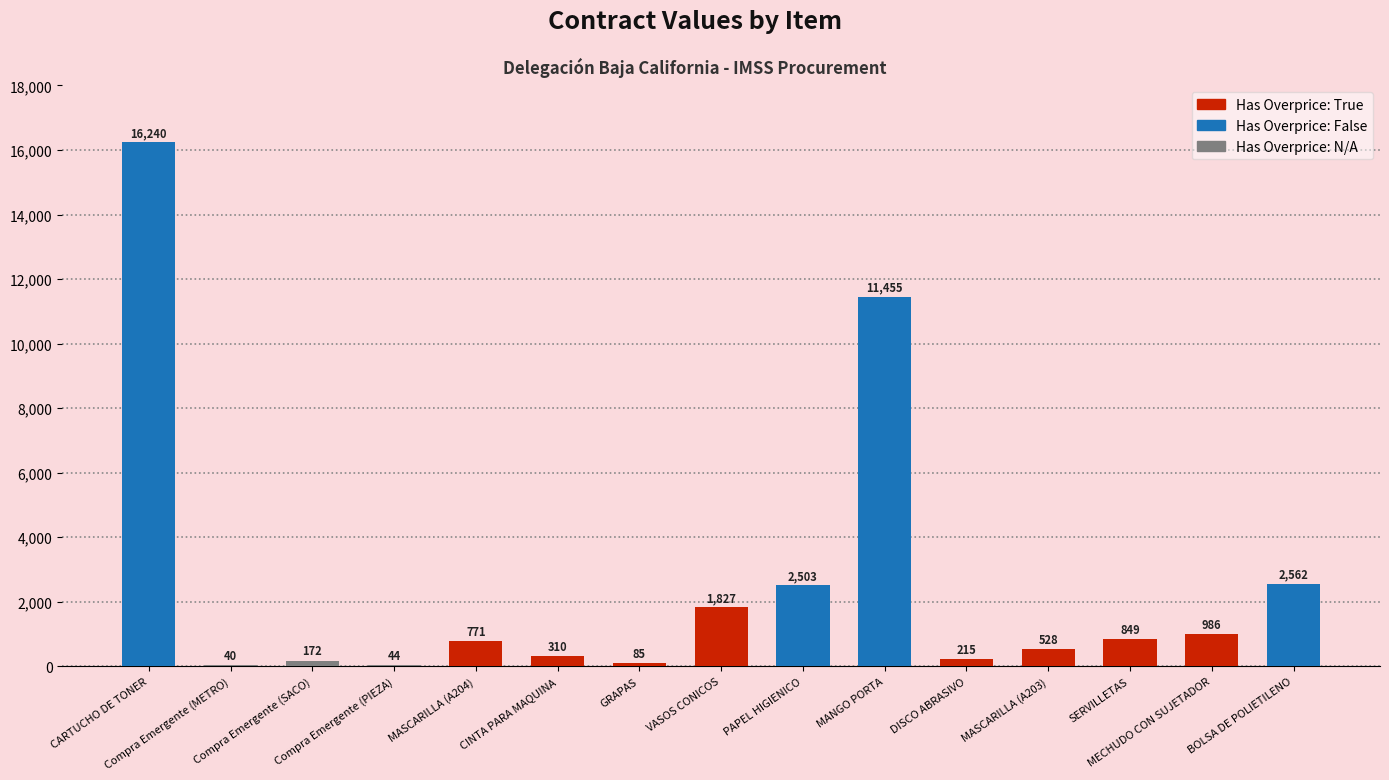

What is the ratio of the value at CINTA PARA MAQUINA to the value at GRAPAS?

3.6